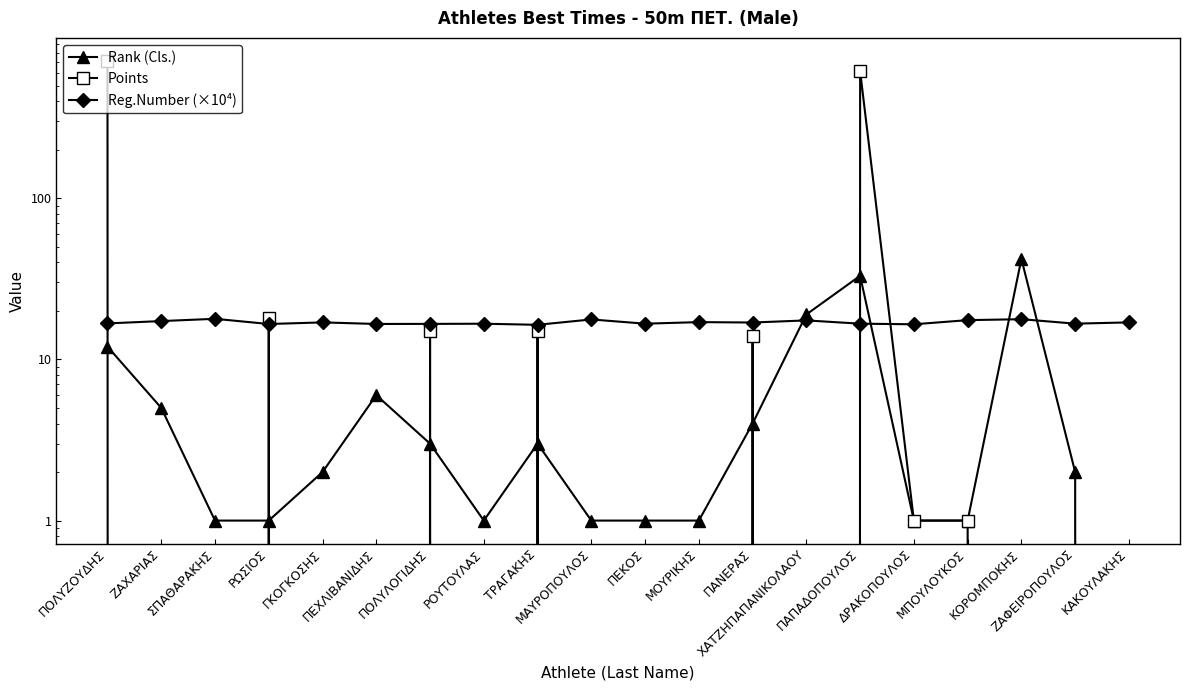

List the series in order of their overall mean, highest first.

Points, Reg.Number (×10⁴), Rank (Cls.)